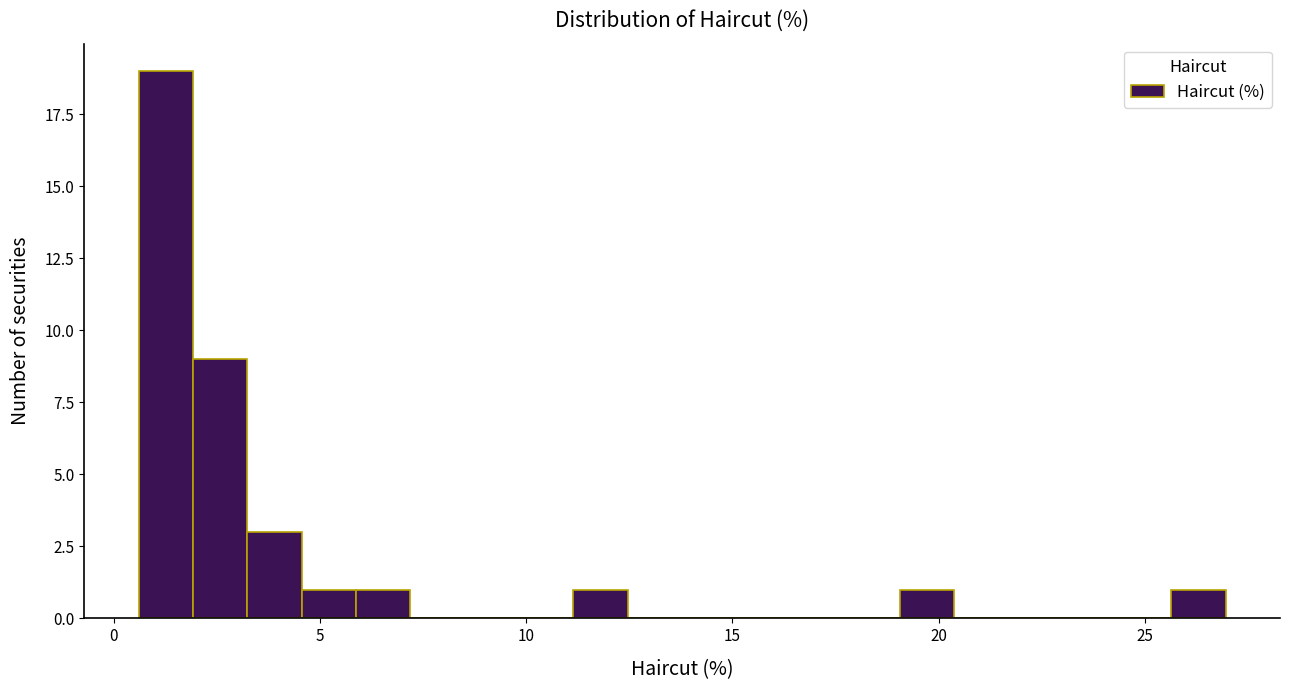

Around what value on the x-axis is the tallest bar? Give the approximate position of its centre, as read against the axis.

1.5